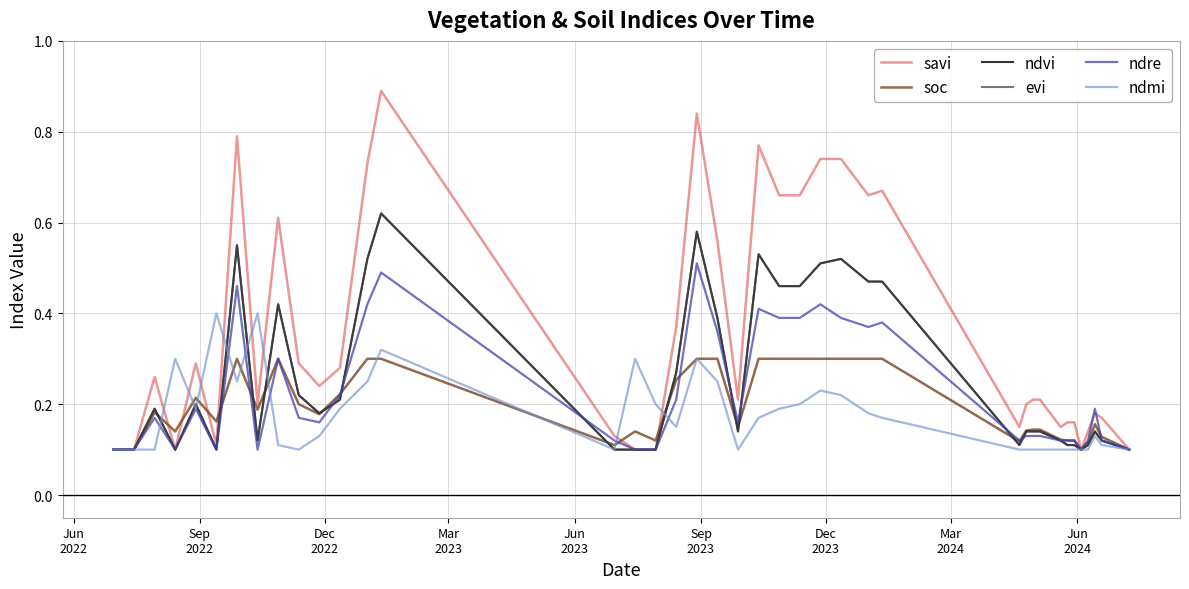

How many interior local peaks does the ndmi series have?

8